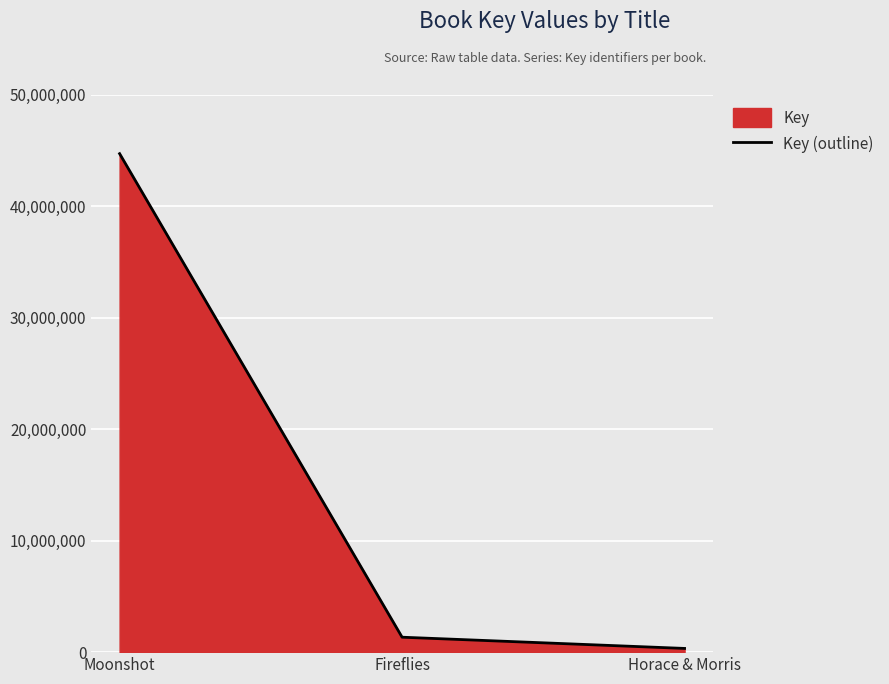

Does the chart display data point markers on the line(s)?

No